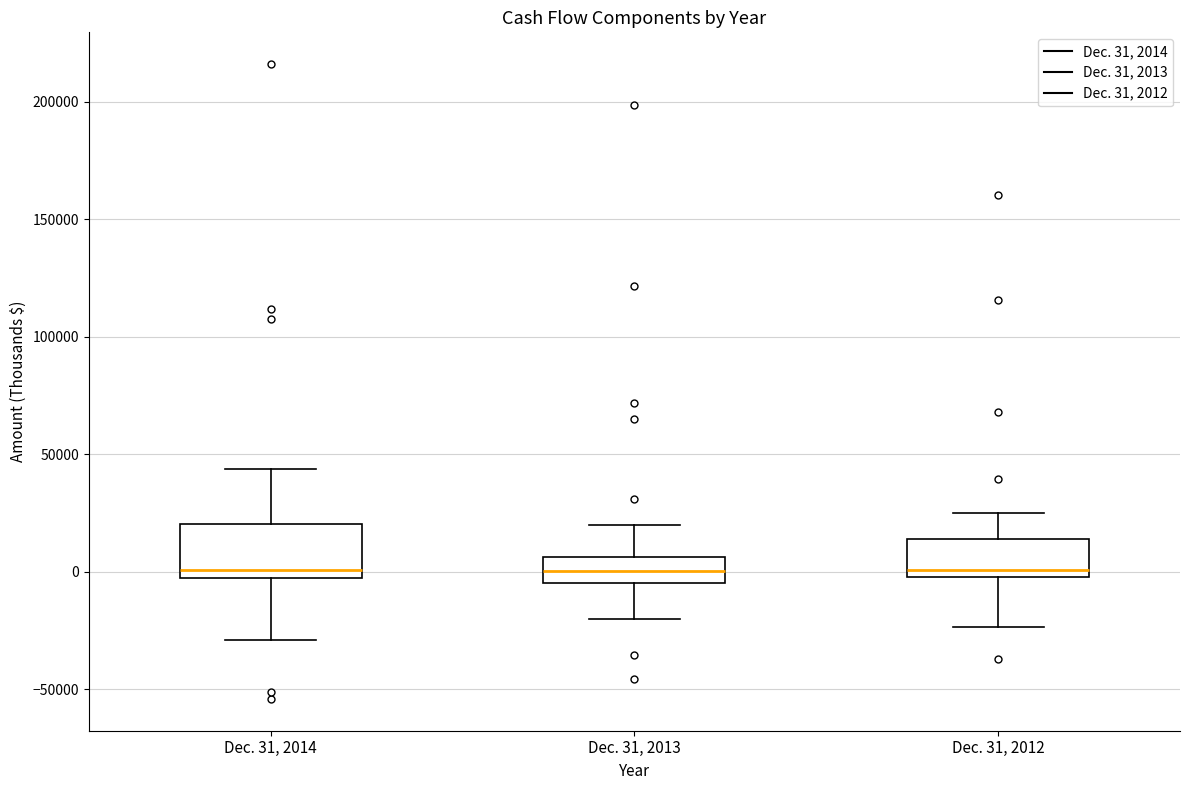

Which box is the tallest, from its lower edge to its upper edge?

Dec. 31, 2014